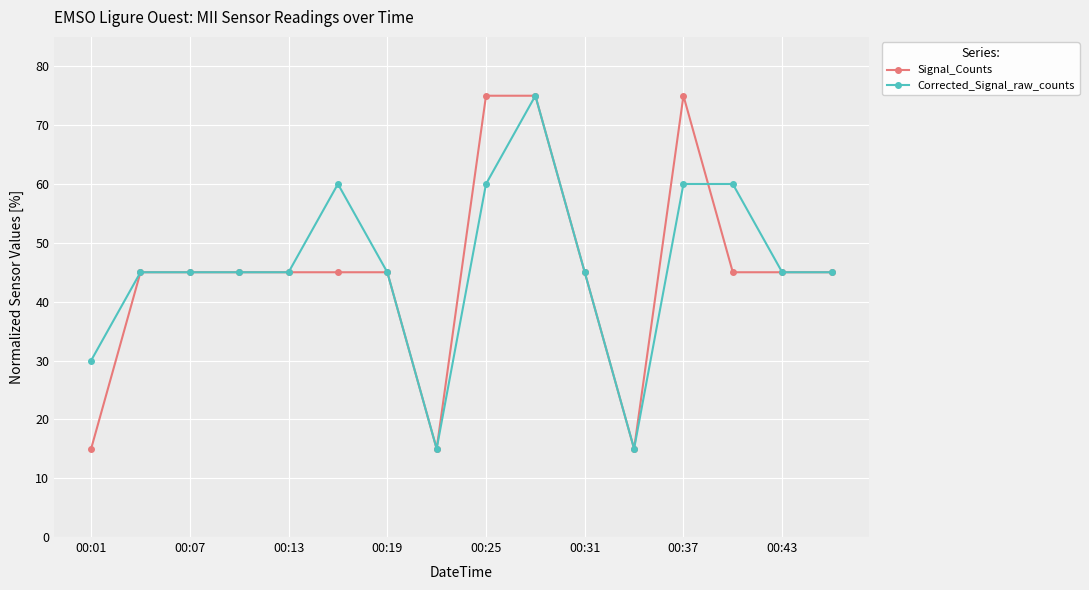

What is the value of the Corrected_Signal_raw_counts point at the 6th from the left?

60